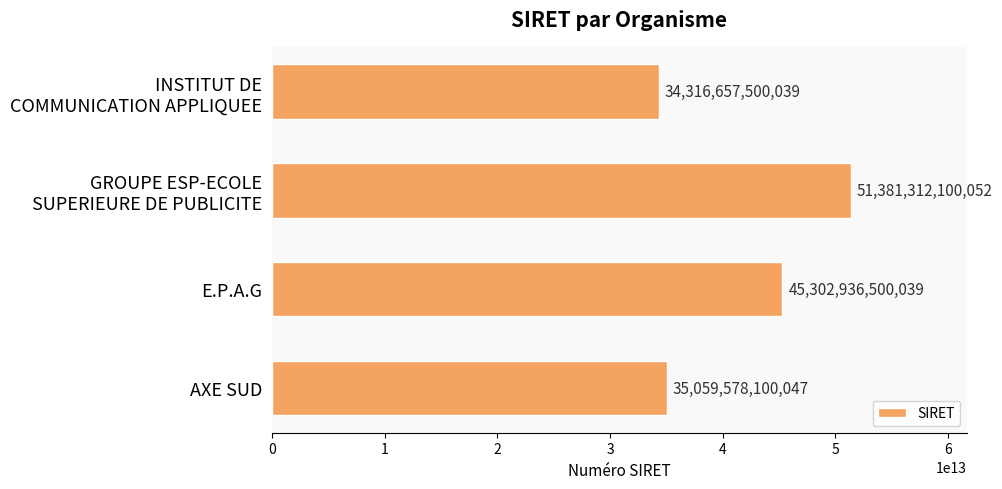

Rank the categories by value from lowest to highest.

INSTITUT DE
COMMUNICATION APPLIQUEE, AXE SUD, E.P.A.G, GROUPE ESP-ECOLE
SUPERIEURE DE PUBLICITE